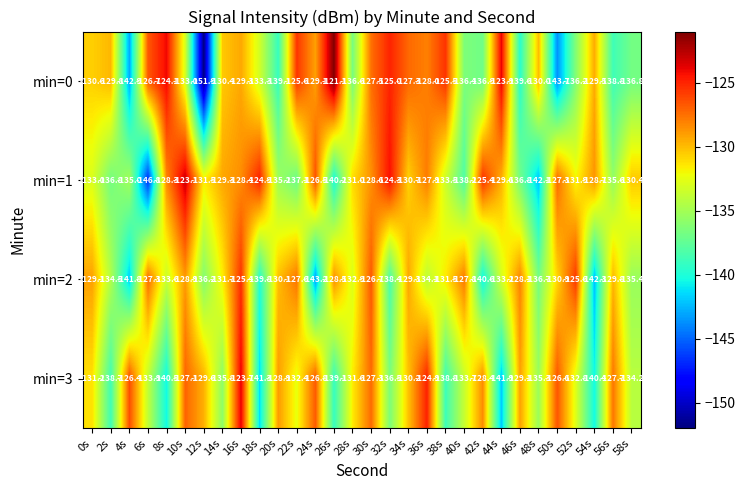

At which label does min=3 reach its peak?

16s